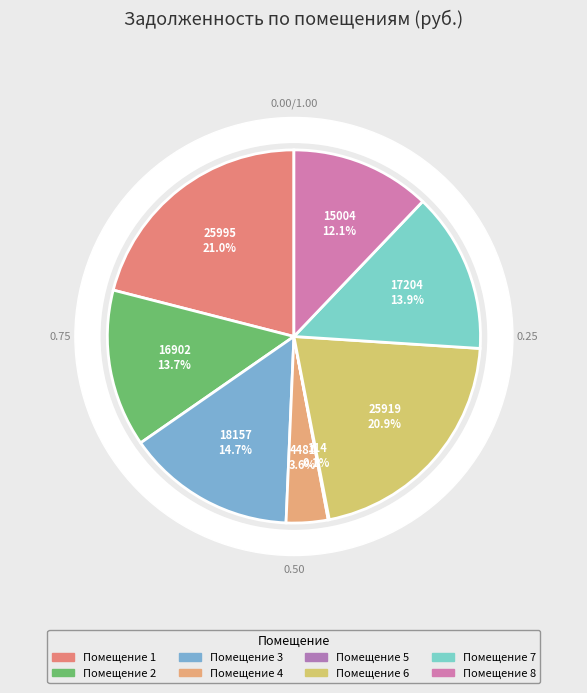

True or false: 5 accounts for 0% of the total.

True